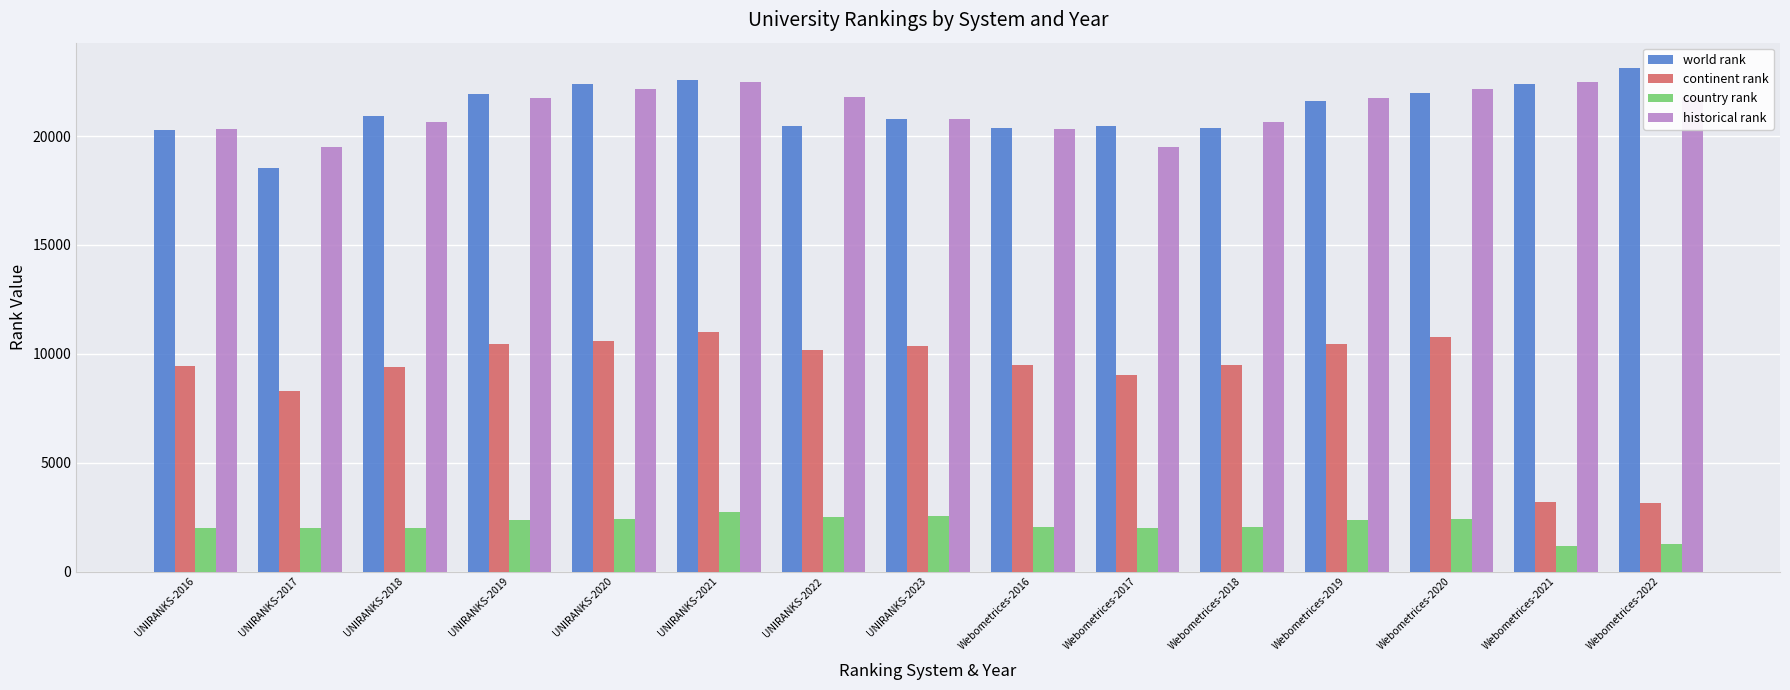

Is the value of historical rank at Webometrices-2022 greater than the value of continent rank at UNIRANKS-2016?

Yes